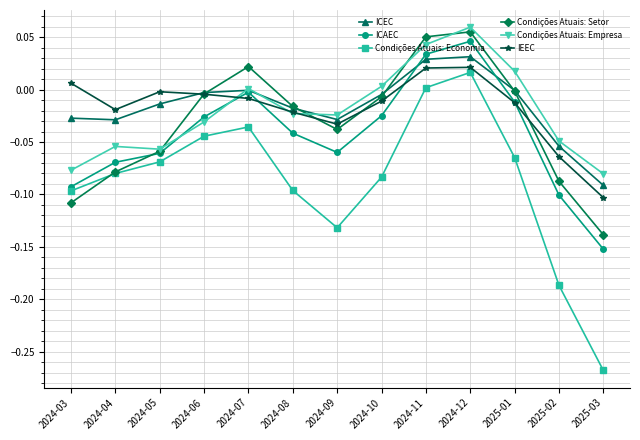

At which category is the sum across all series the highest?

2024-12